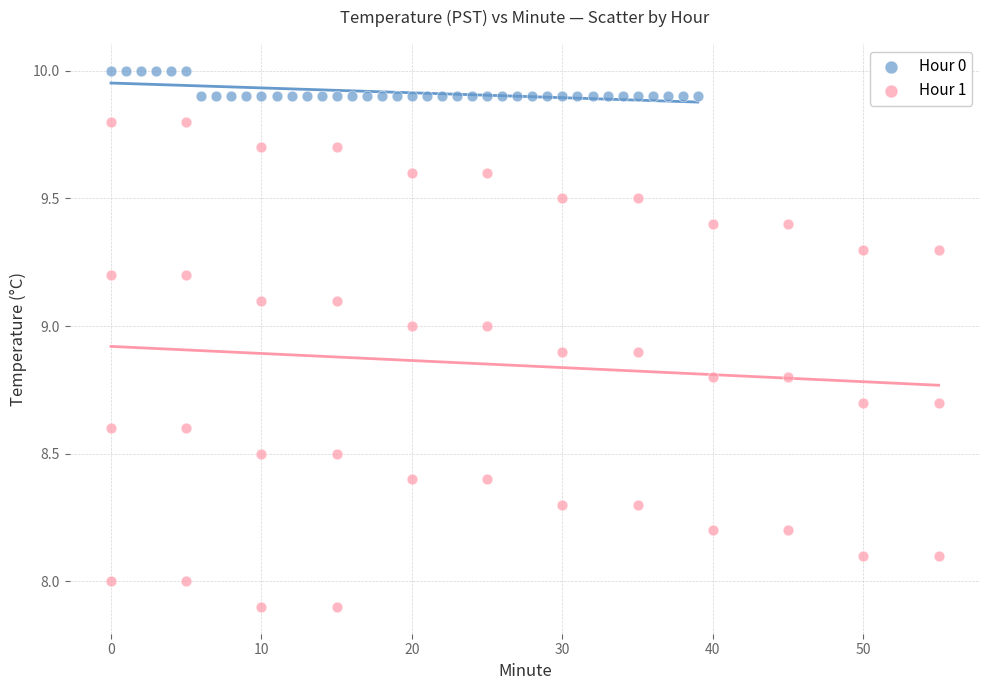

Which series has the widest spread of Y values?

Hour 1